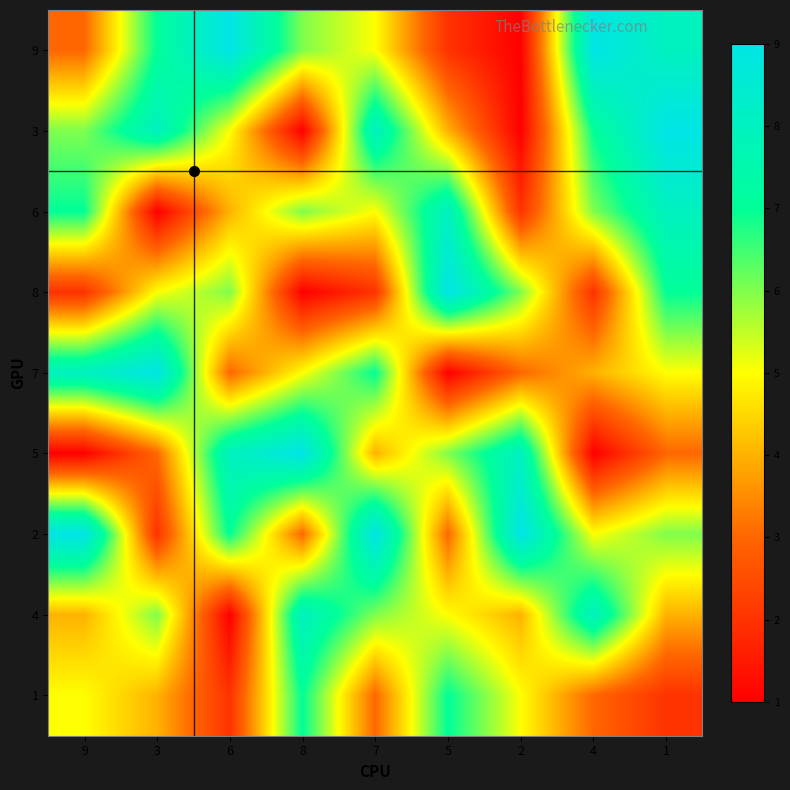

Reading left to right, list all the values displayed in this chart.

9: 9=3	3=7	6=9	8=6	7=5	5=2	2=1	4=9	1=8
3: 9=6	3=8	6=5	8=1	7=8	5=4	2=1	4=7	1=9
6: 9=7	3=1	6=4	8=6	7=5	5=8	2=2	4=6	1=8
8: 9=2	3=5	6=6	8=1	7=2	5=9	2=6	4=2	1=7
7: 9=8	3=9	6=3	8=5	7=7	5=1	2=3	4=4	1=5
5: 9=1	3=3	6=8	8=9	7=4	5=6	2=8	4=1	1=3
2: 9=9	3=2	6=7	8=3	7=9	5=3	2=9	4=5	1=6
4: 9=4	3=6	6=1	8=8	7=6	5=5	2=4	4=8	1=4
1: 9=5	3=4	6=2	8=7	7=3	5=7	2=5	4=3	1=2